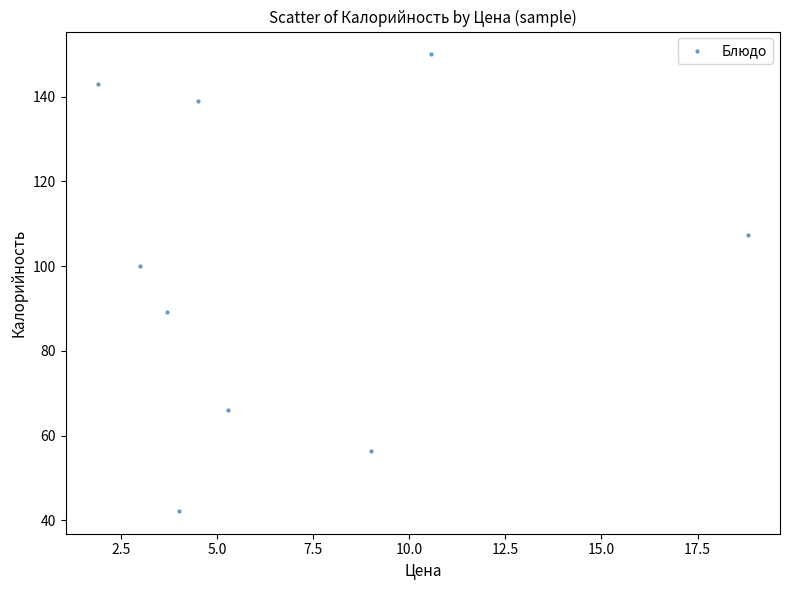

What is the average X value?

6.7